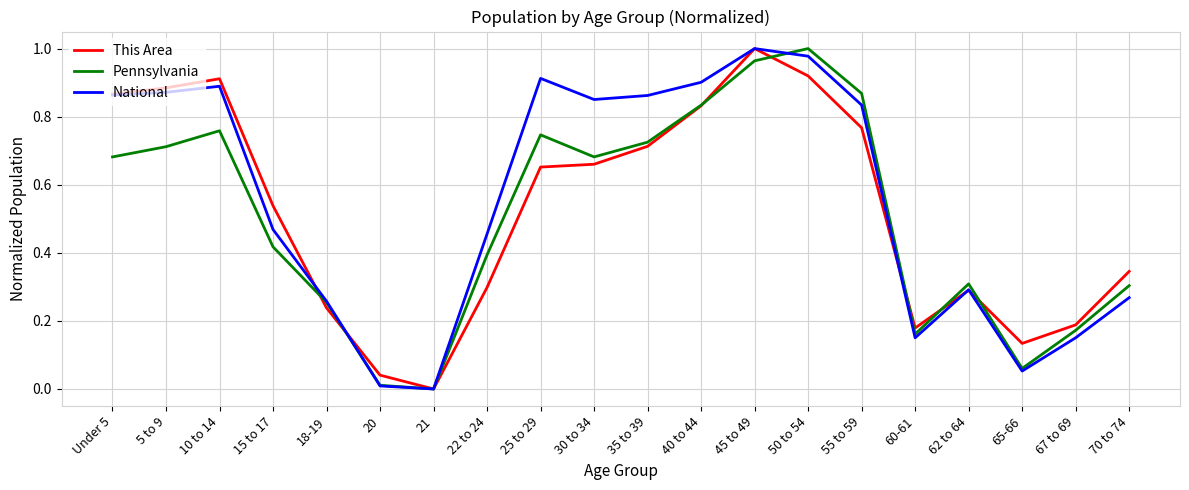

How many lines are shown in the chart?

3